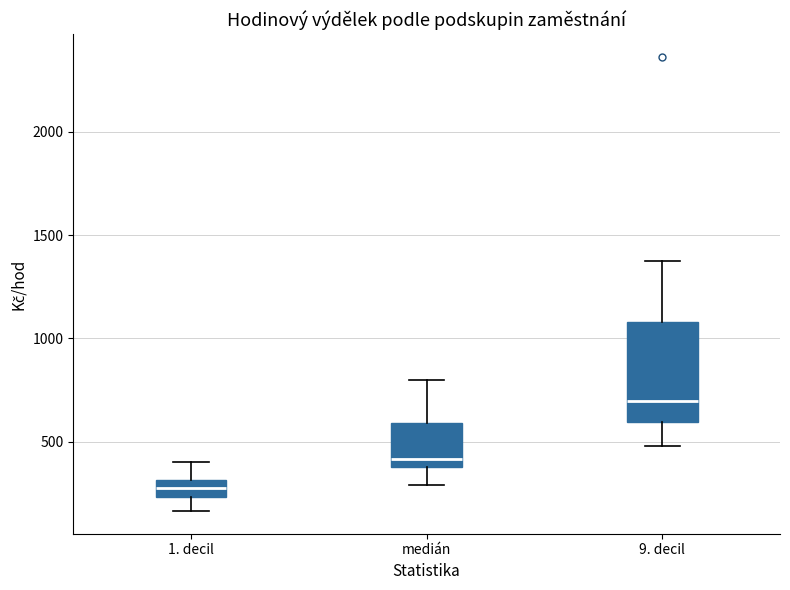

Where does the upper whisker of the box for 9. decil end on the y-axis? The values are not printed on the chart, so give them approximately, as read against the axis.

1400